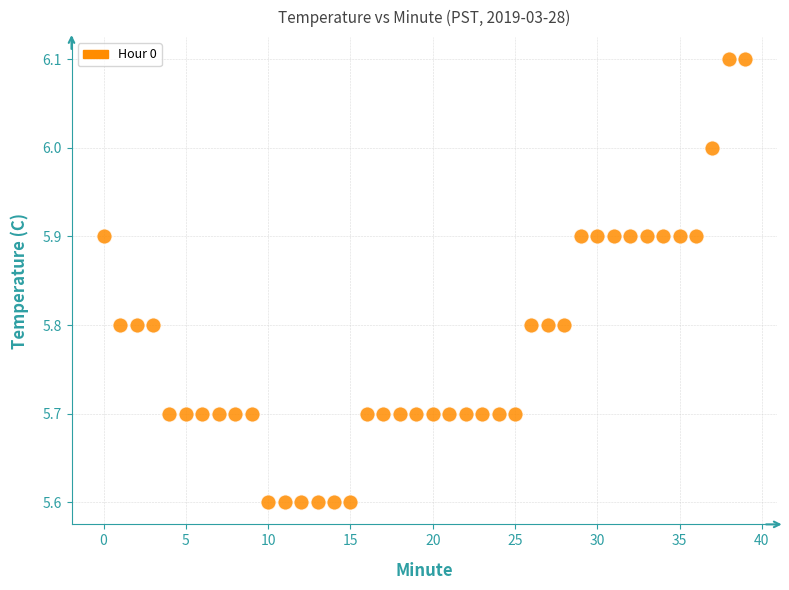

What is the range of Y values (max minus min)?

0.5